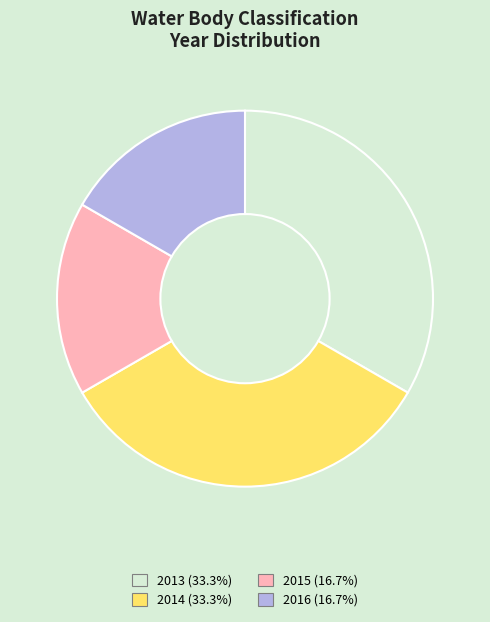

Does 2016 (16.7%) account for over 50% of the chart?

No